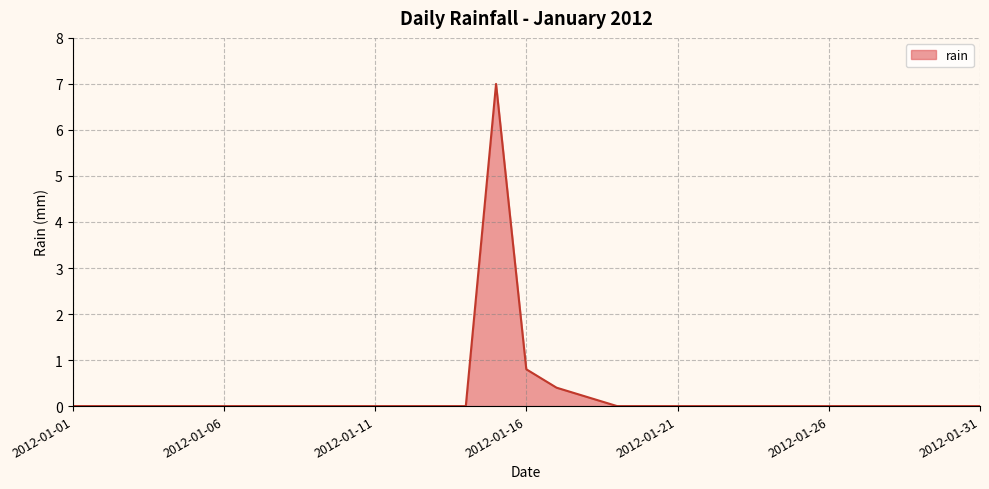

What is the difference between the maximum and minimum values?

7.0